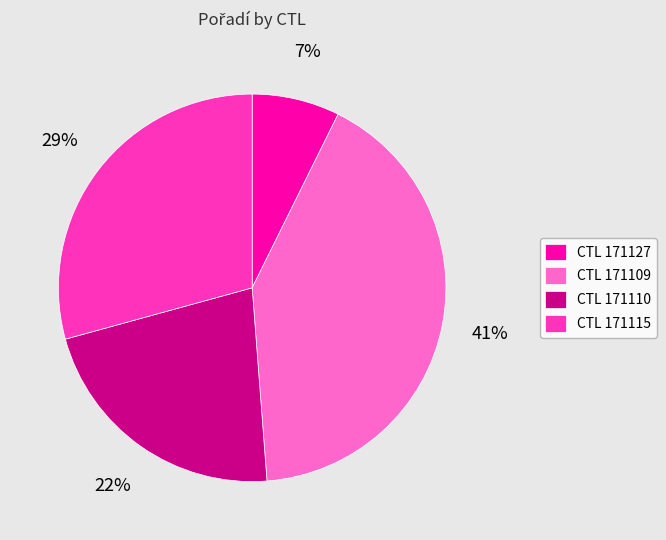

Which category has the smallest portion of the pie?

CTL 171127